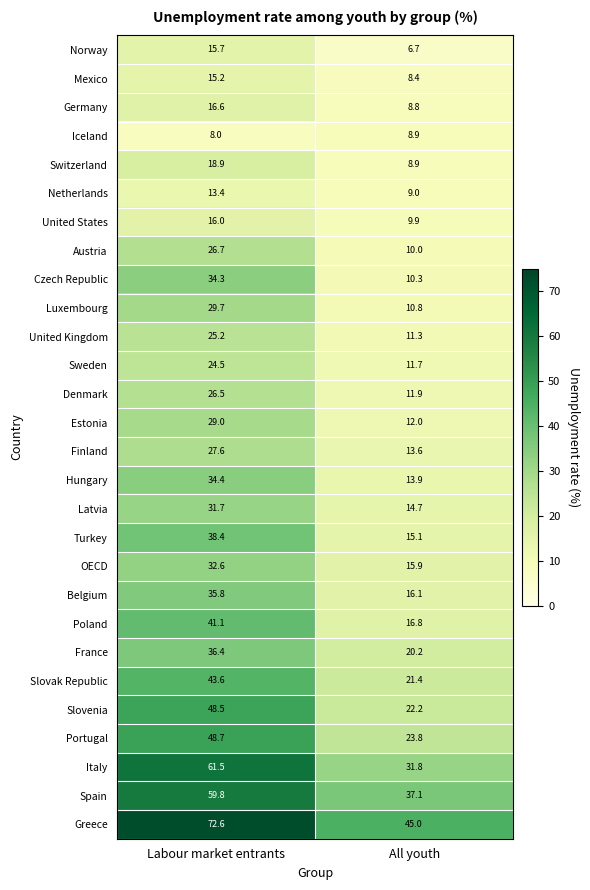

Read the Mexico value at All youth.

8.4